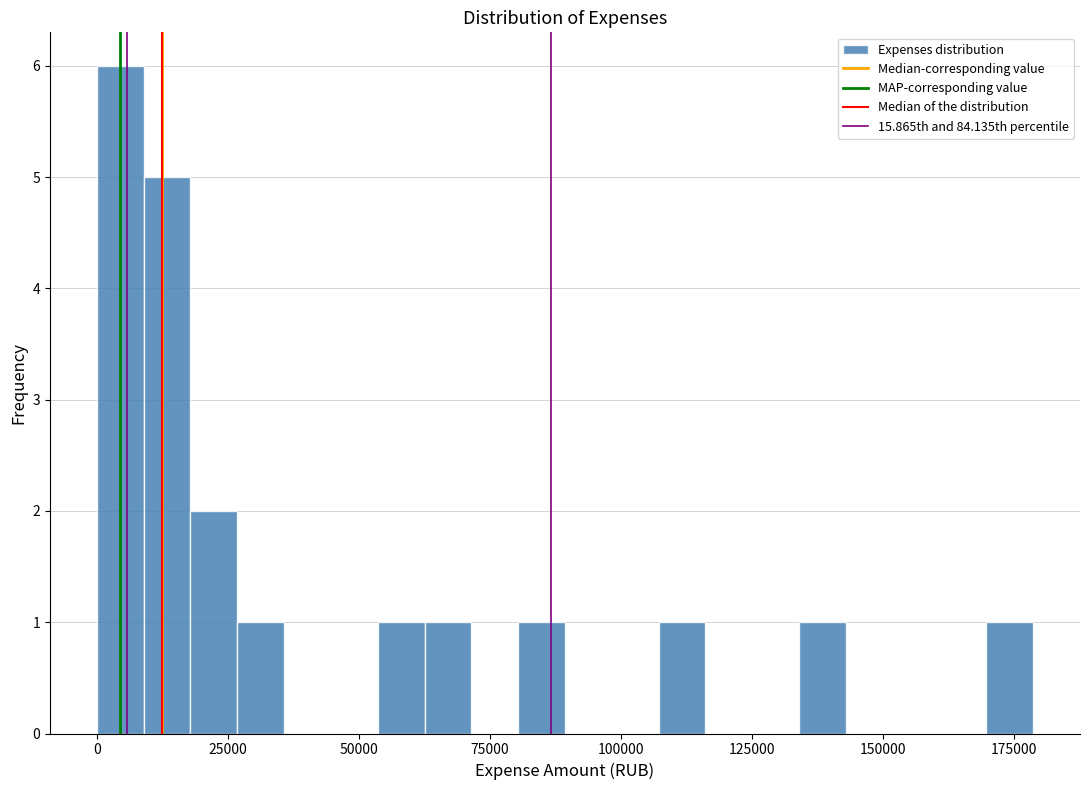

Around what value on the x-axis is the tallest bar? Give the approximate position of its centre, as read against the axis.

5000